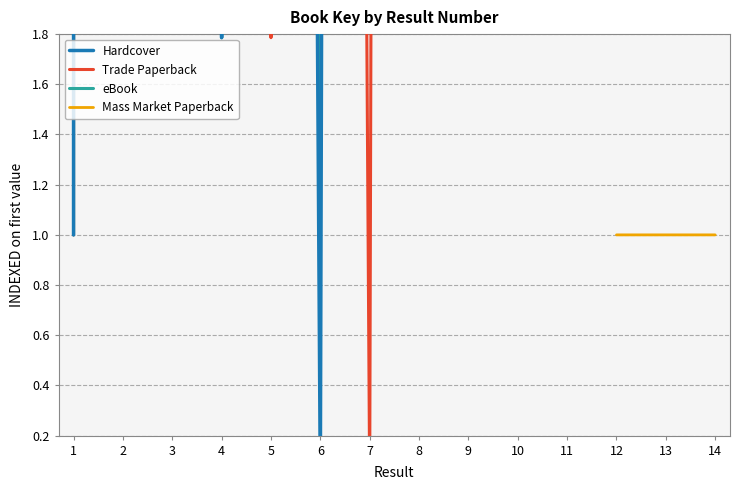

What is the maximum value for Mass Market Paperback?

1.0